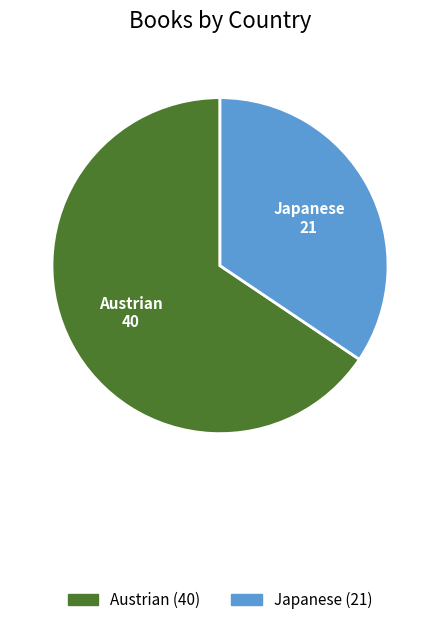

Rank the categories by value from highest to lowest.

Austrian, Japanese